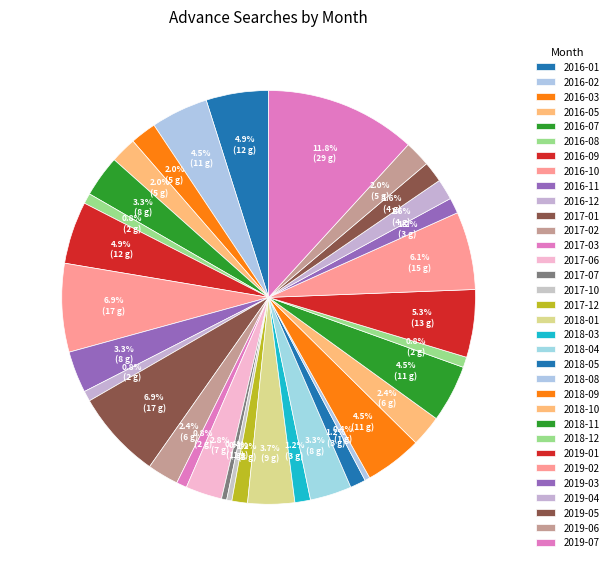

How many slices are in this pie chart?

33